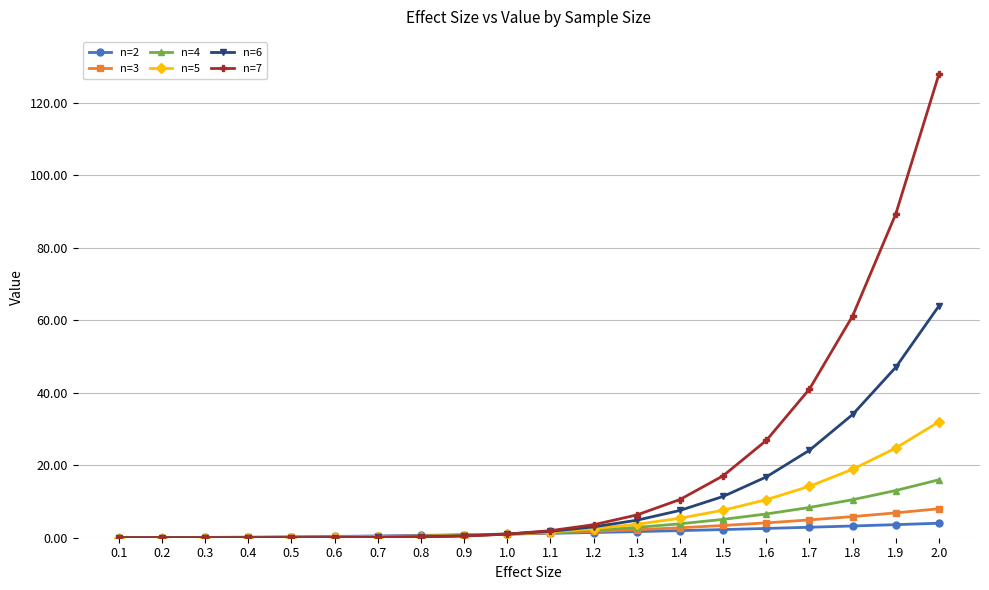

Between 1.7 and 1.8, which series saw the biggest shift?

n=7